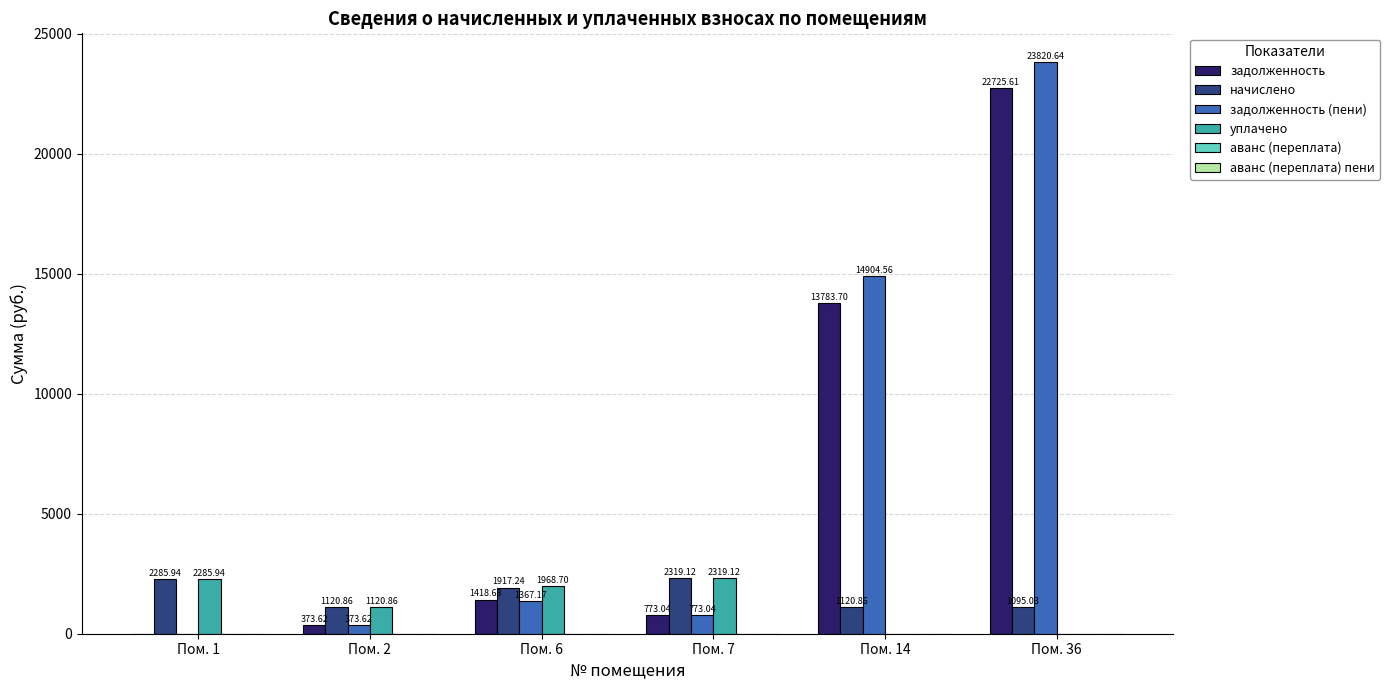

At which category is the sum across all series the highest?

Пом. 36